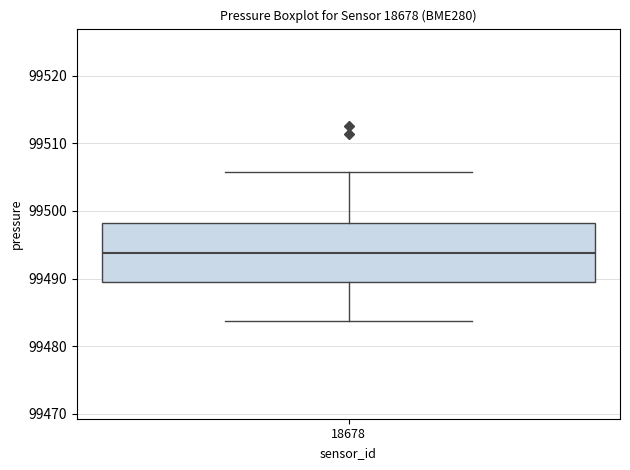

Read this box plot against the y-axis: the position of the median line, the range covered by the box, and the ends of both whiskers. The values are not printed on the chart, so give them approximately, as read against the axis.

median 99494, box 99490 to 99498, whiskers 99484 to 99506